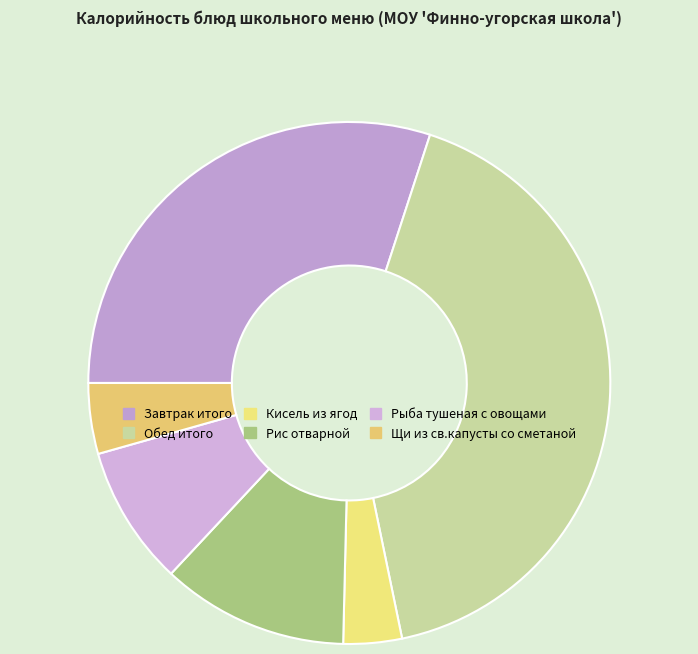

To the nearest percent, what portion does Щи из св.капусты со сметаной represent?

4%